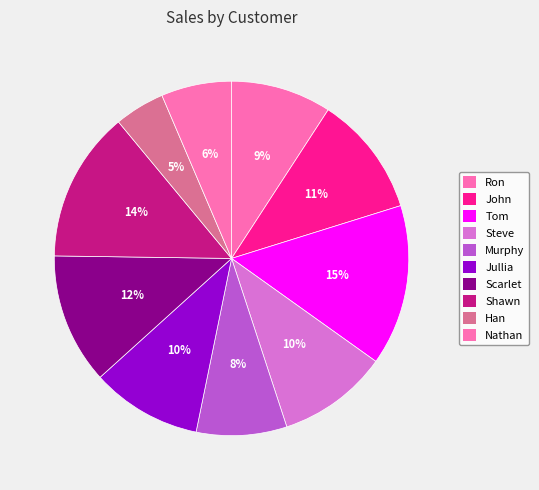

What is the change in value from John to Scarlet?

+50